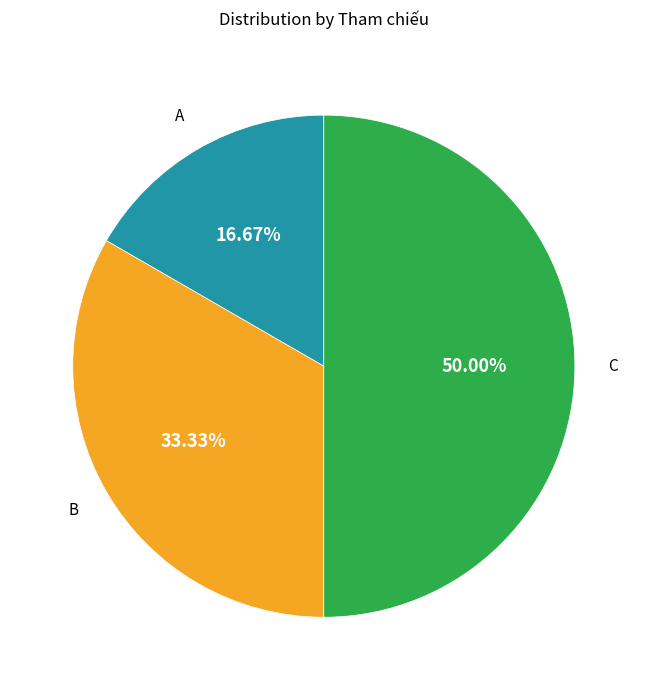

Is there a majority slice in this chart?

No